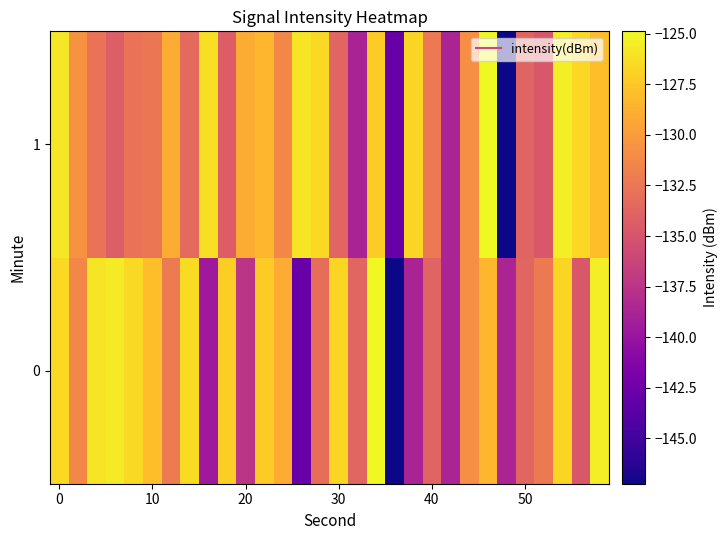

Reading right to left, extract all data points from this chart.

0: -125.4	-134.7	-126.8	-132.2	-133.7	-138.8	-128.4	-130.9	-138.7	-133.9	-138.8	-147.2	-124.9	-133.7	-126.7	-133.1	-142.9	-129.1	-127.3	-137.4	-127.1	-139.6	-126.4	-132.2	-128.0	-126.5	-125.6	-126.0	-131.3	-126.6
1: -128.0	-126.6	-125.4	-134.7	-133.9	-147.2	-124.9	-130.9	-138.8	-132.2	-126.7	-142.9	-127.3	-138.8	-133.7	-126.5	-126.0	-131.3	-128.4	-129.1	-134.4	-126.2	-133.4	-129.0	-132.6	-132.8	-134.3	-132.7	-130.6	-125.8